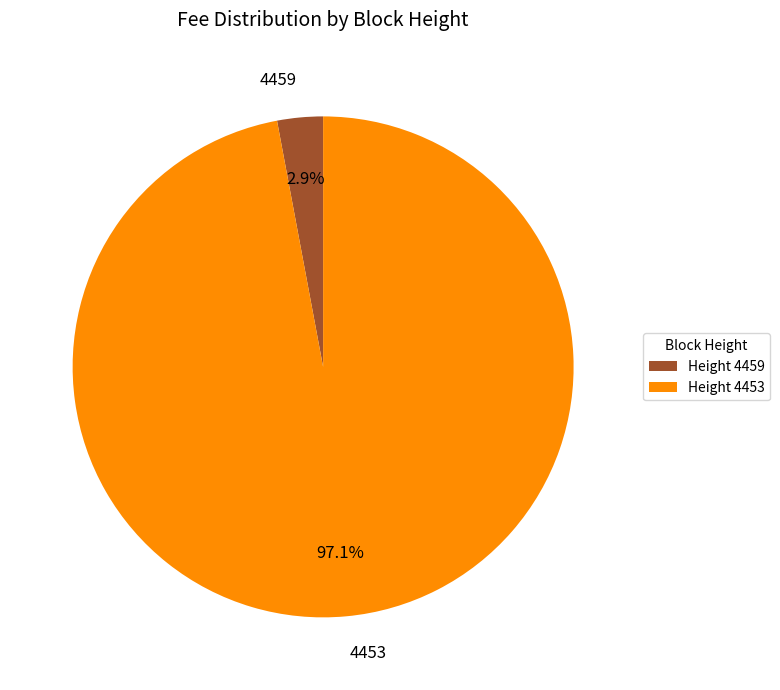

To the nearest percent, what is the difference between the largest and smallest slice percentages?

94%